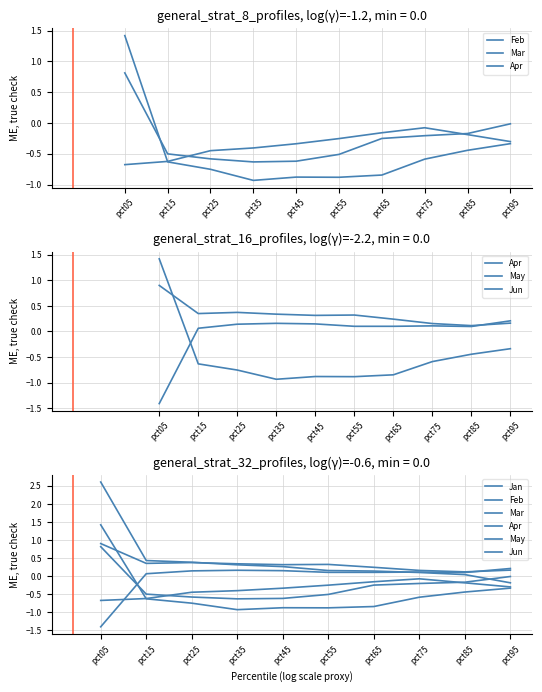

How many lines are shown in the chart?

6